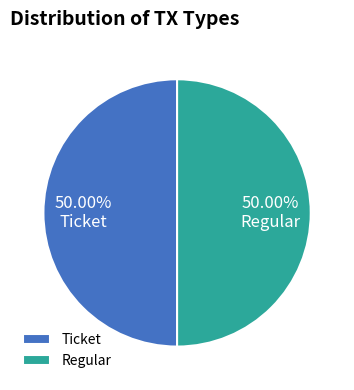

Is it true that Regular is 89% of the pie?

False